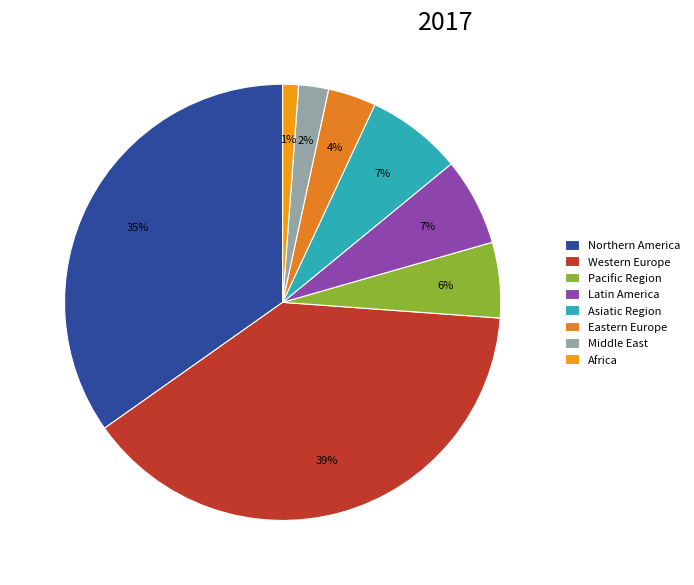

To the nearest percent, what portion does Pacific Region represent?

6%